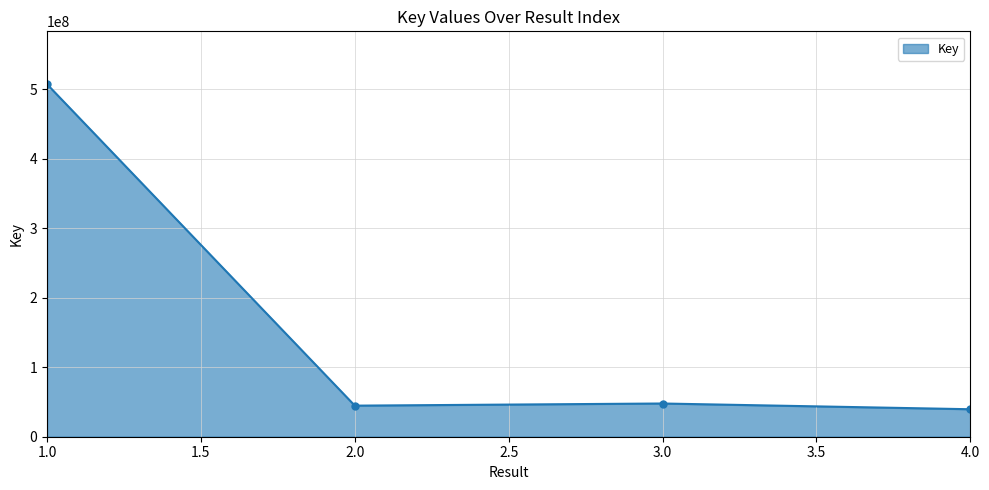

What is the difference between the maximum and minimum values?

467777207